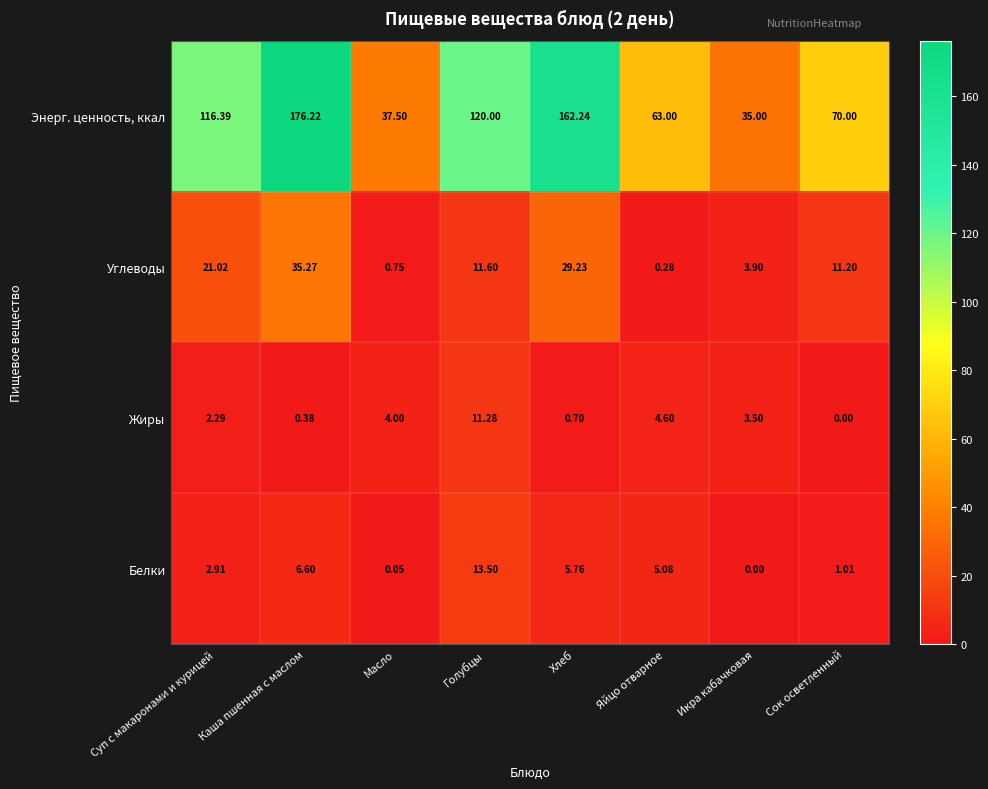

What is the total value across all series at Суп с макаронами и курицей?

142.6